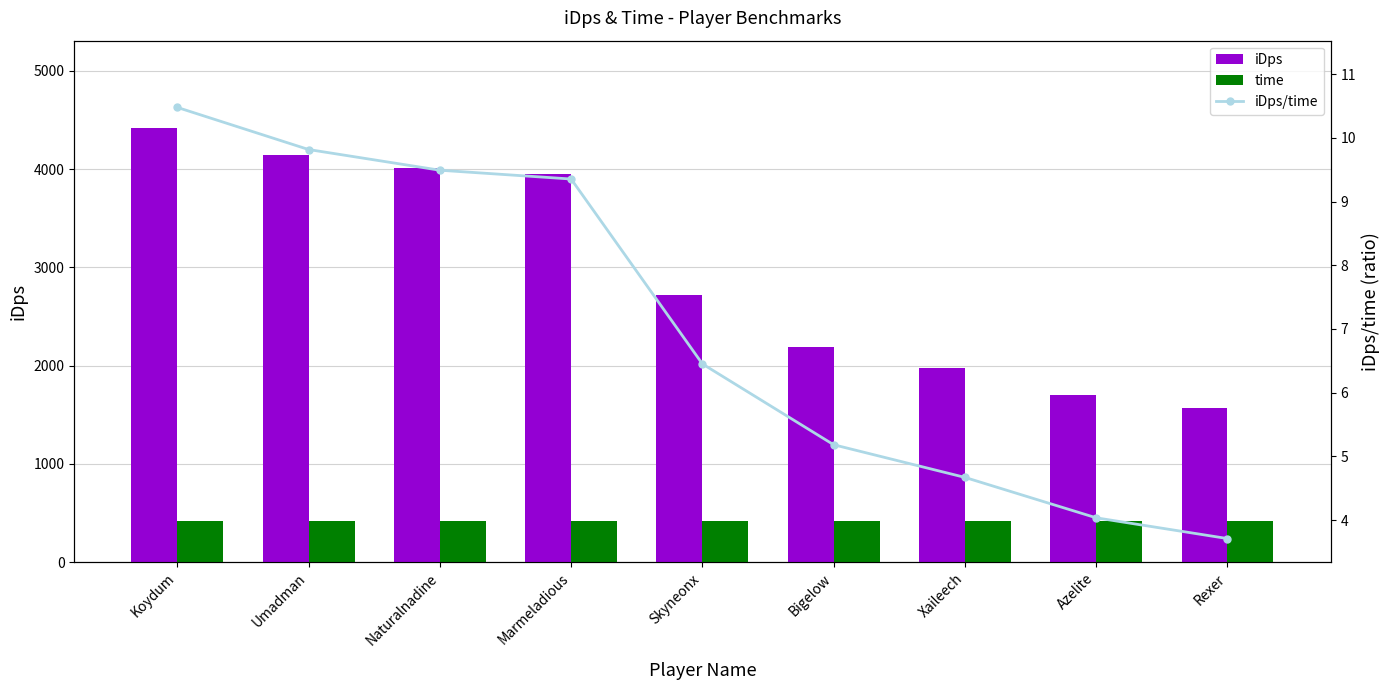

The iDps series shows 4799.4 at Skyneonx. True or false?

False